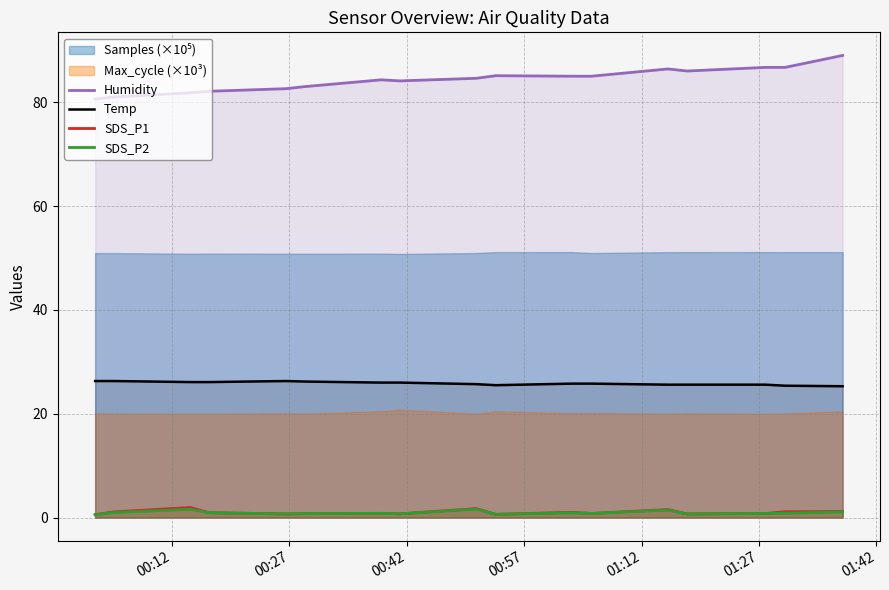

True or false: SDS_P1 and Humidity intersect in this chart.

False